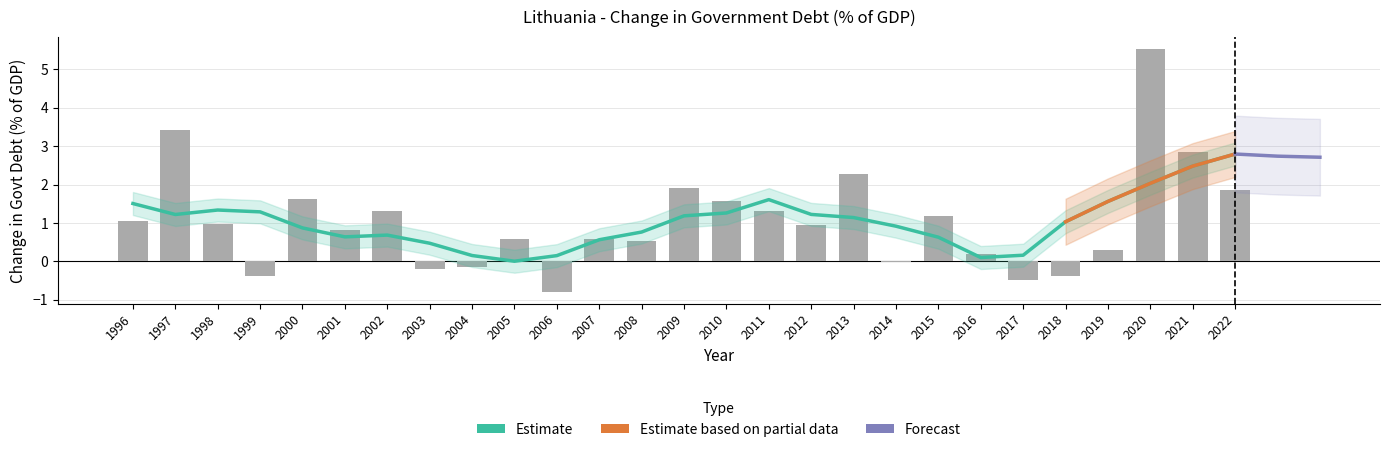

What is the sum of all values?

28.4